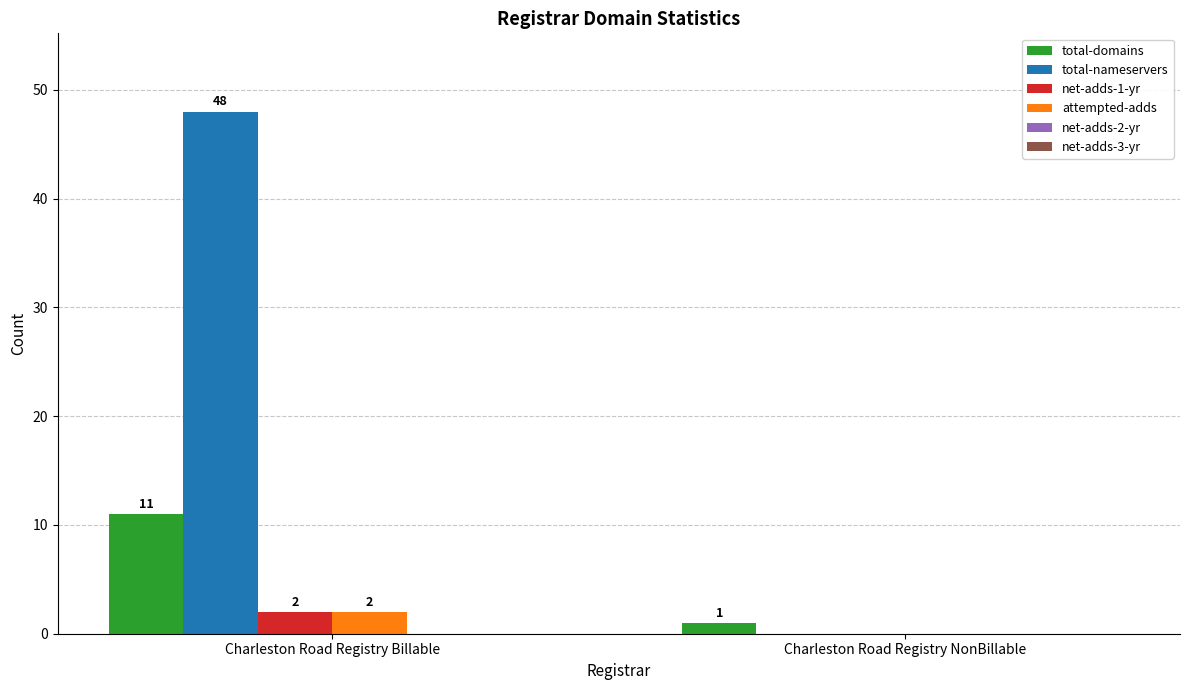

Which label corresponds to the largest value in the chart?

Charleston Road Registry Billable